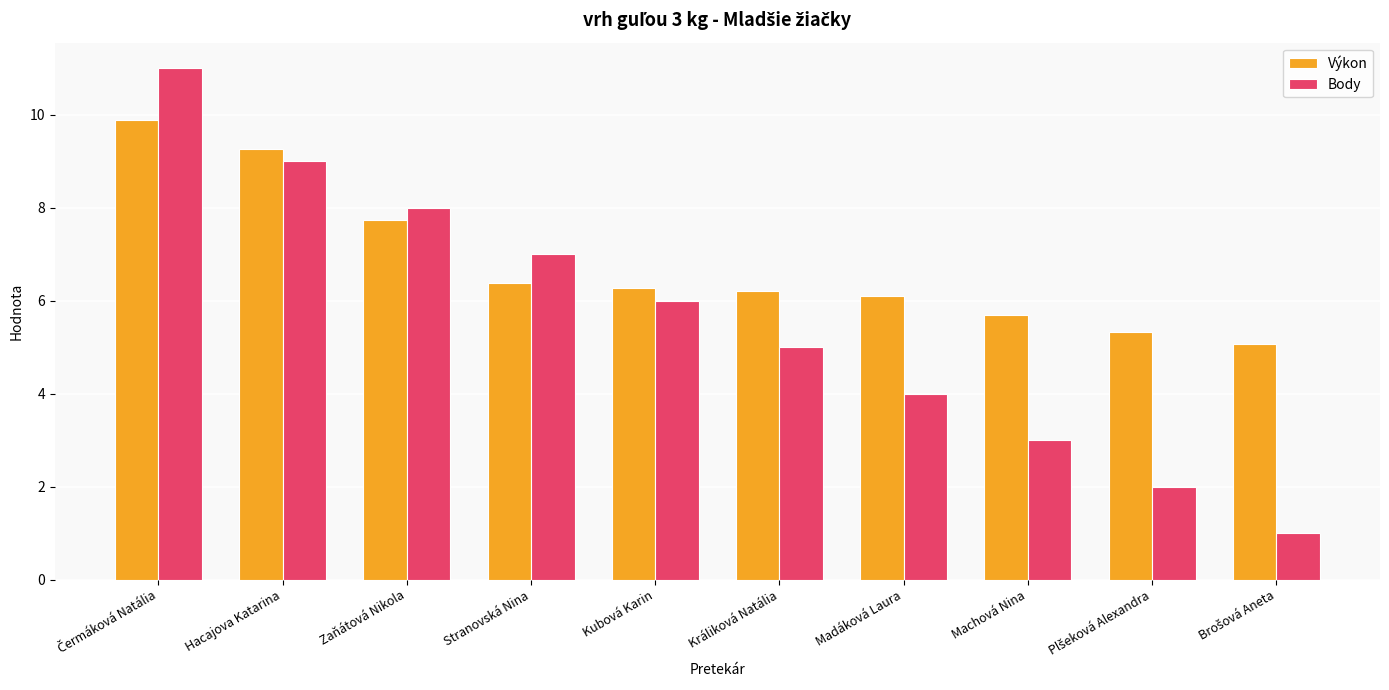

The Výkon series shows 4.1 at Kubová Karin. True or false?

False